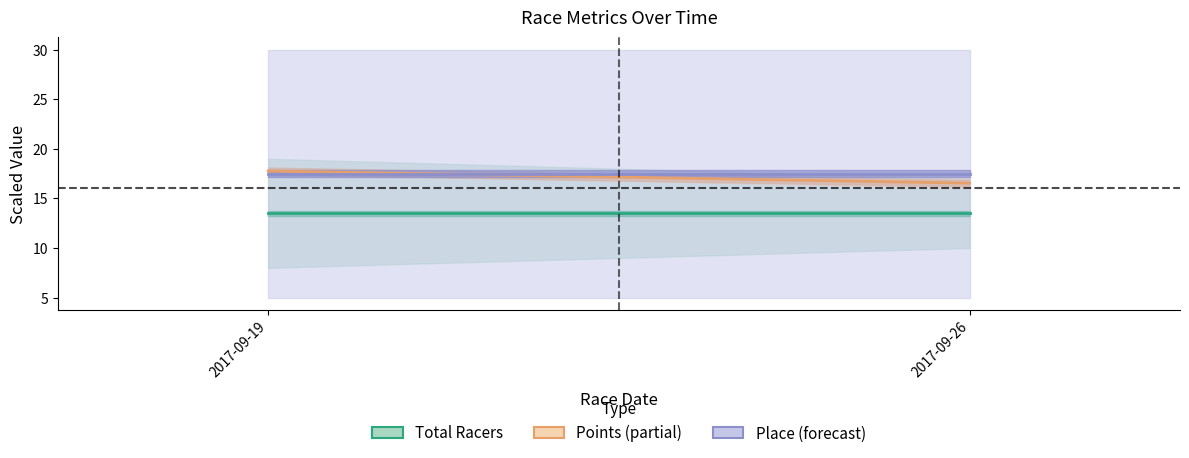

Which has a higher value, 2017-09-19 or 2017-09-26?

2017-09-19